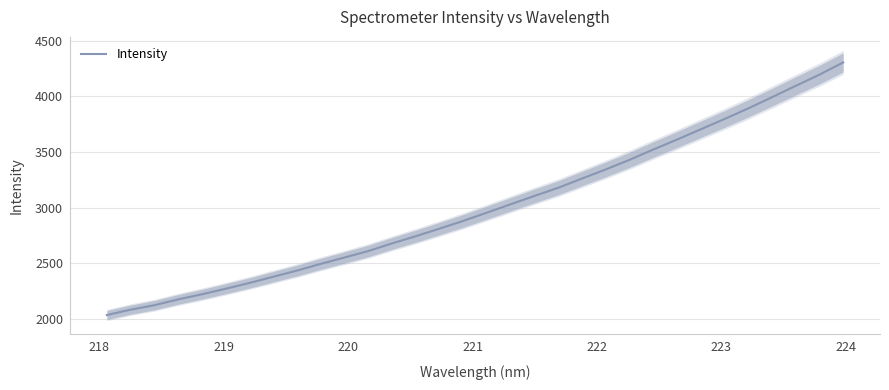

What is the value of the 4th point from the left?

2175.7